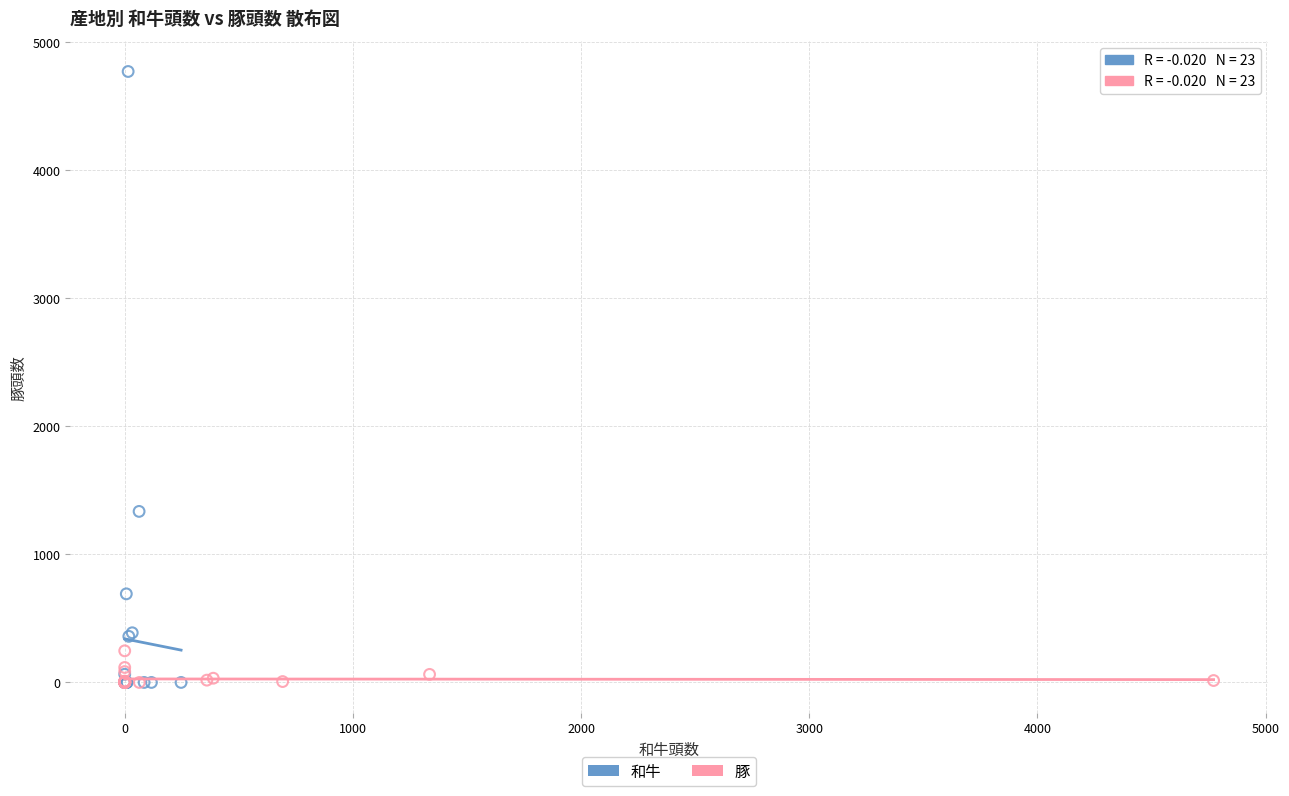

Which series has the widest spread of Y values?

和牛